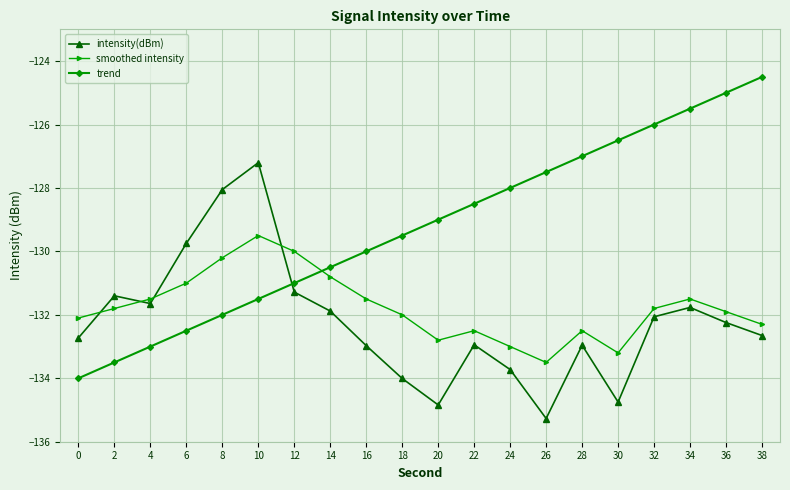

The value of intensity(dBm) at 38 is -132.7. True or false?

True